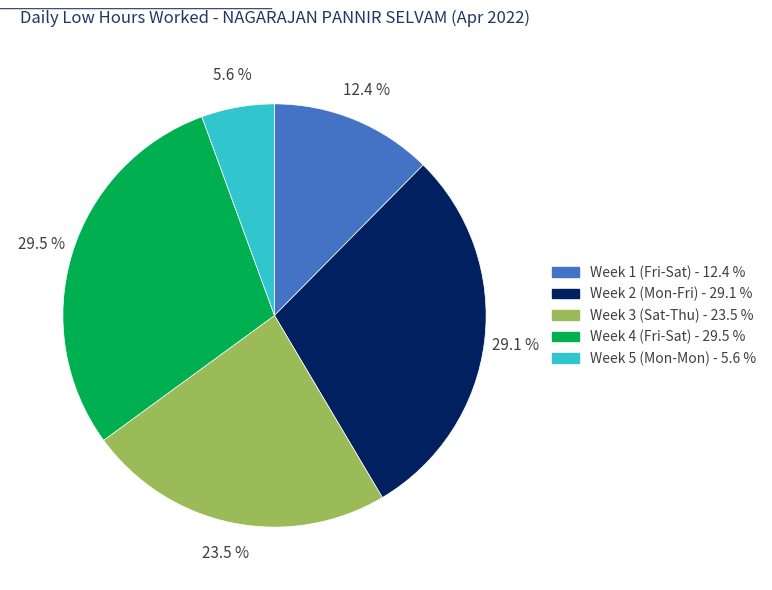

Does any single category account for the majority?

No